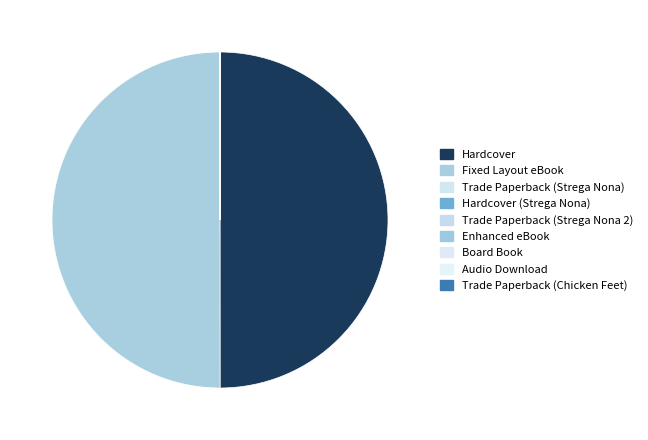

Count the number of slices in the pie.

9